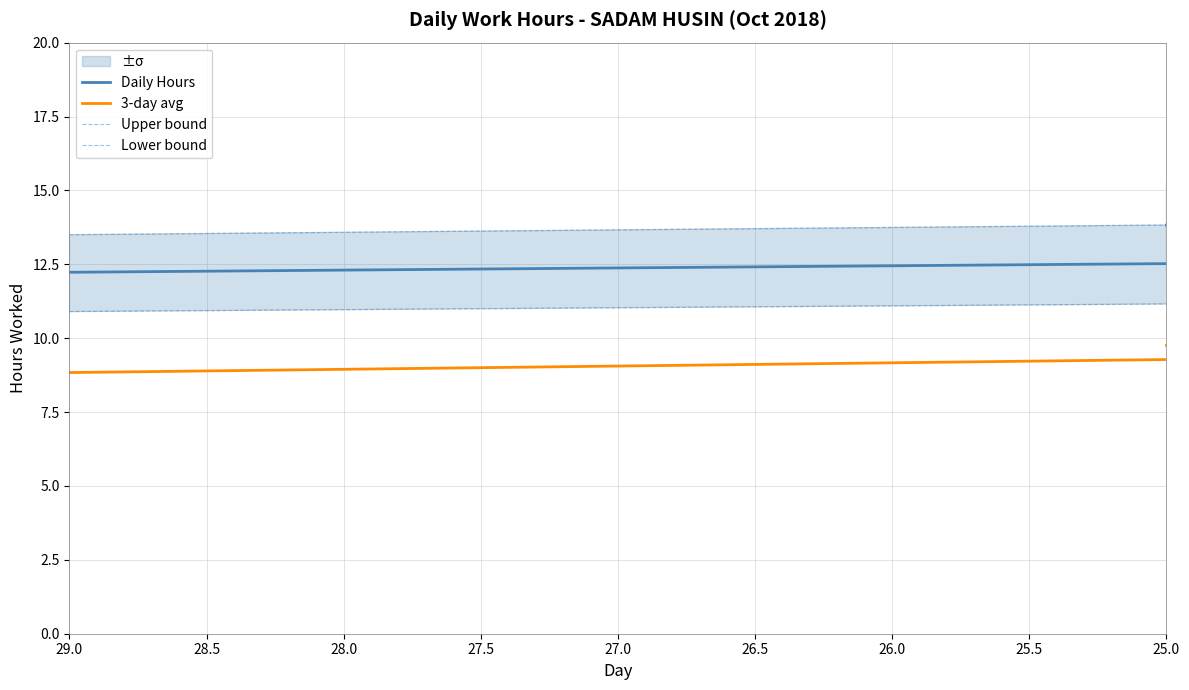

Does the chart display data point markers on the line(s)?

No